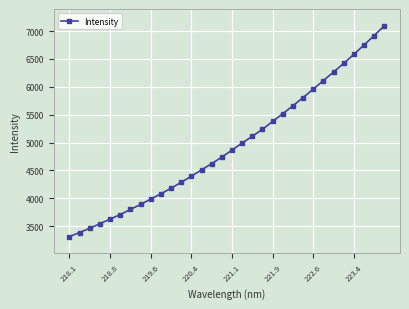

What is the value of the 27th point from the left?

6265.5